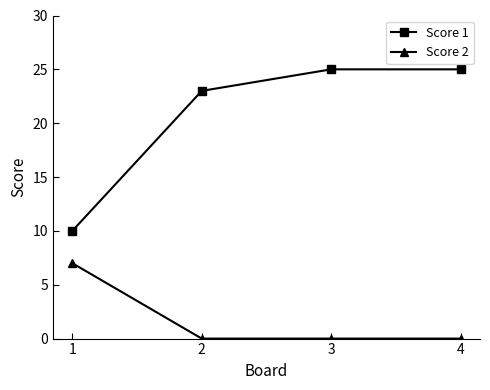

True or false: Score 1 has more than 2 points higher than both neighbors.

False